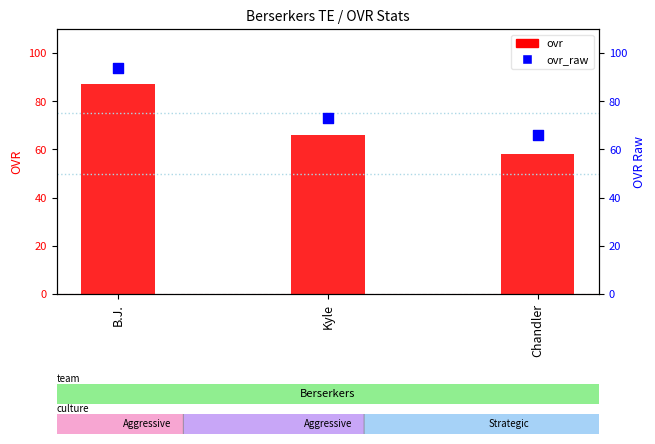

Which series reaches the maximum Y coordinate?

ovr_raw